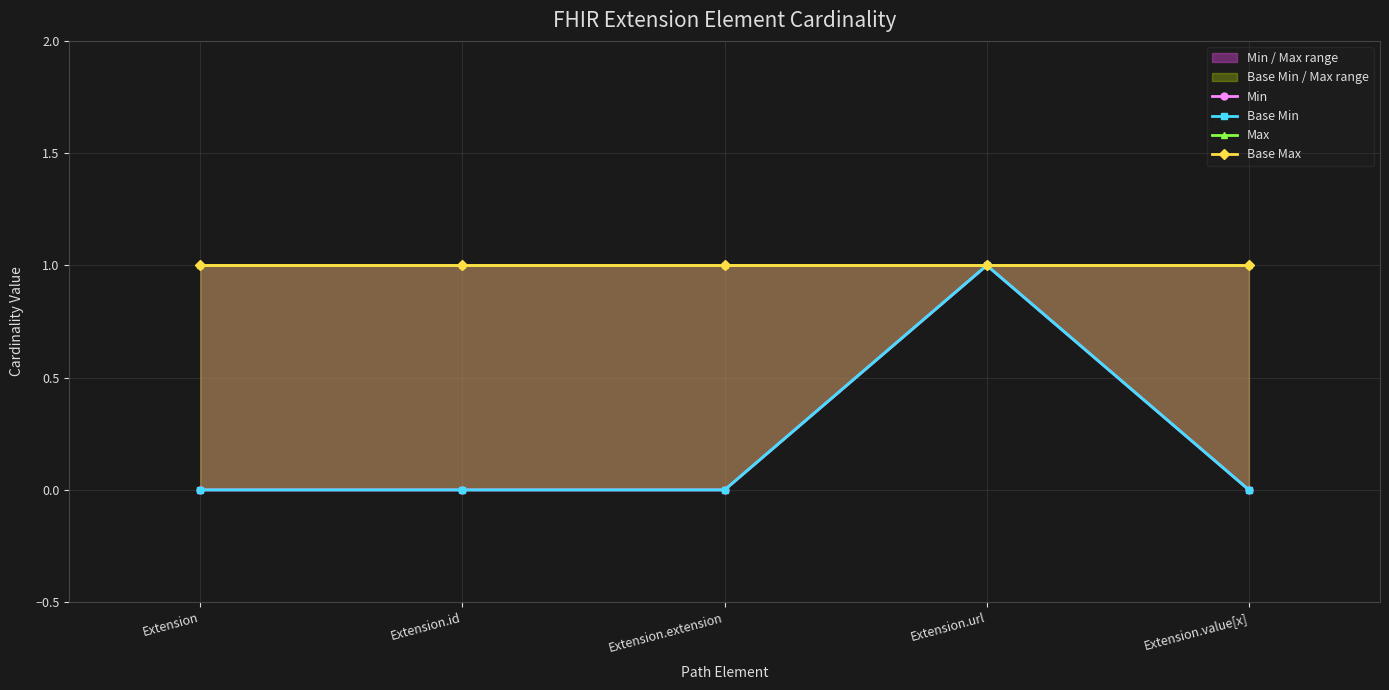

Which series has the largest total across all categories?

Max